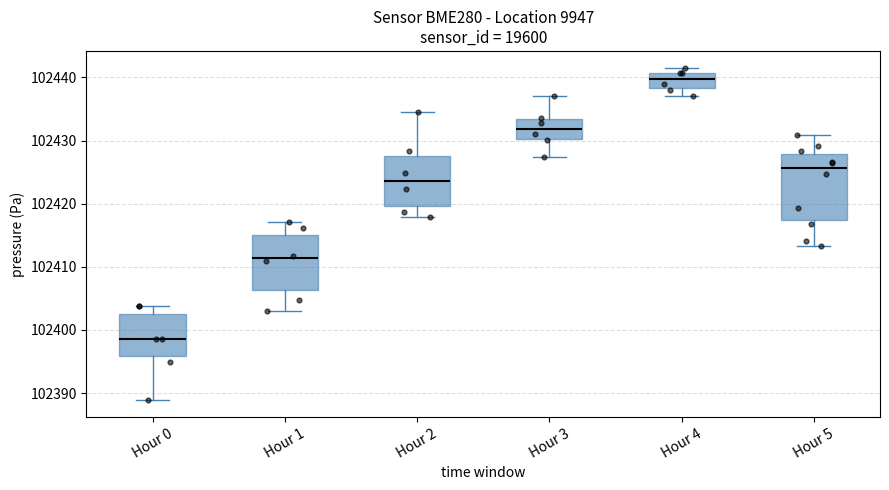

Comparing the boxes themselves (not the whiskers), which one is the tallest?

Hour 5